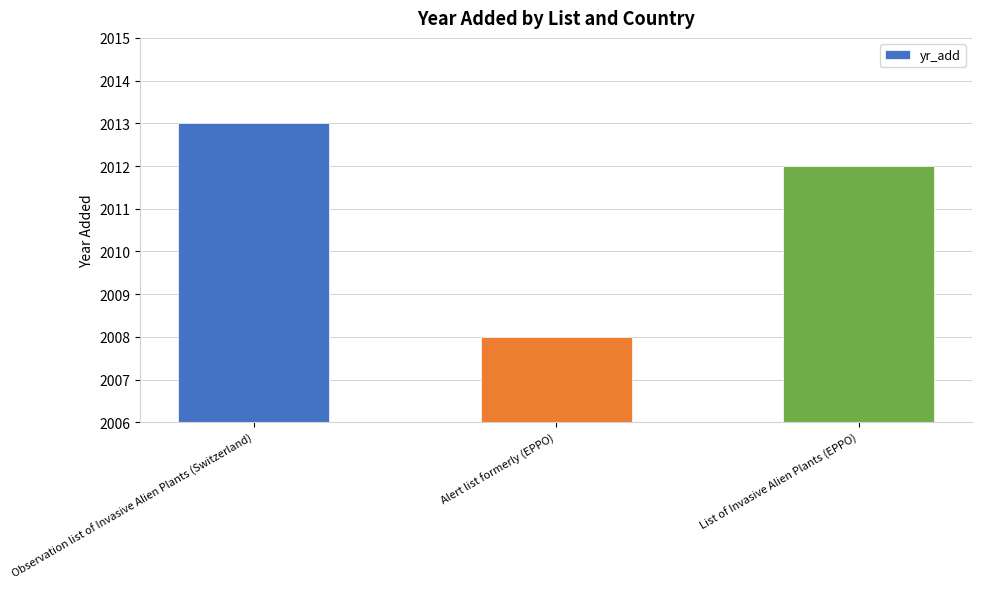

The value at Observation list of Invasive Alien Plants (Switzerland) is 576. True or false?

False